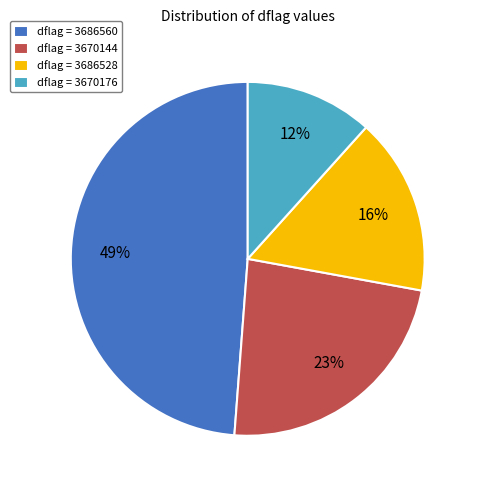

True or false: dflag = 3670176 accounts for 21% of the total.

False